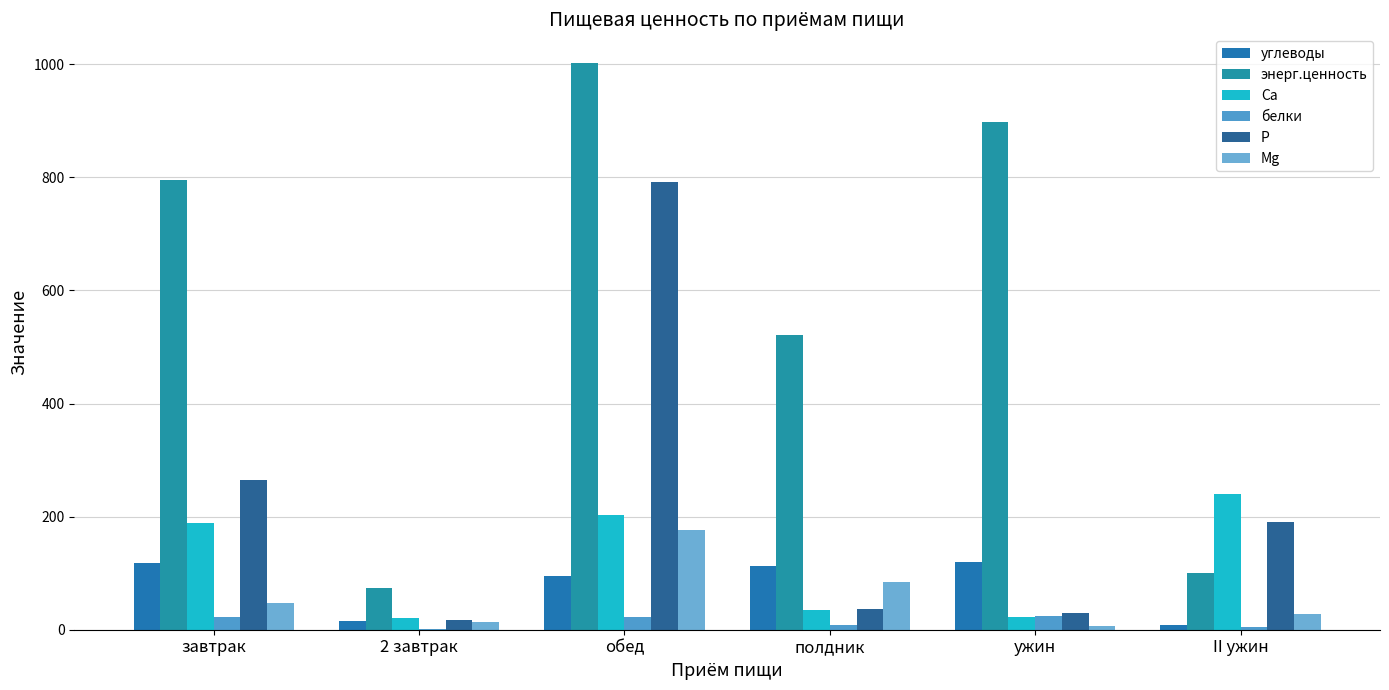

How many groups of bars are there?

6